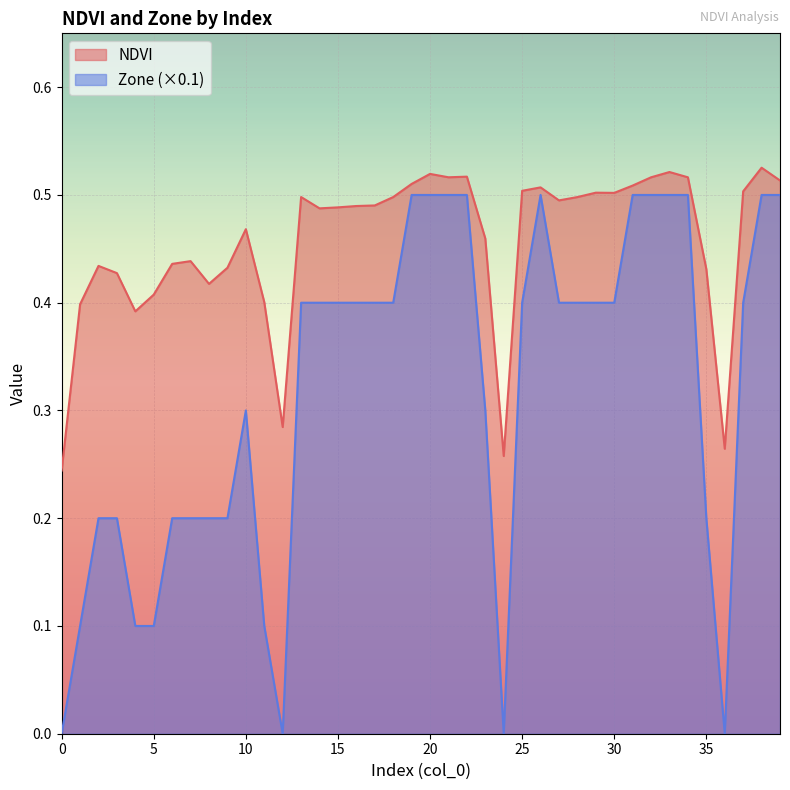

Reading left to right, transcribe all the data shown in this chart.

NDVI: 0=0.2	1=0.4	2=0.4	3=0.4	4=0.4	5=0.4	6=0.4	7=0.4	8=0.4	9=0.4	10=0.5	11=0.4	12=0.3	13=0.5	14=0.5	15=0.5	16=0.5	17=0.5	18=0.5	19=0.5	20=0.5	21=0.5	22=0.5	23=0.5	24=0.3	25=0.5	26=0.5	27=0.5	28=0.5	29=0.5	30=0.5	31=0.5	32=0.5	33=0.5	34=0.5	35=0.4	36=0.3	37=0.5	38=0.5	39=0.5
Zone: 0=0.0	1=0.1	2=0.2	3=0.2	4=0.1	5=0.1	6=0.2	7=0.2	8=0.2	9=0.2	10=0.3	11=0.1	12=0.0	13=0.4	14=0.4	15=0.4	16=0.4	17=0.4	18=0.4	19=0.5	20=0.5	21=0.5	22=0.5	23=0.3	24=0.0	25=0.4	26=0.5	27=0.4	28=0.4	29=0.4	30=0.4	31=0.5	32=0.5	33=0.5	34=0.5	35=0.2	36=0.0	37=0.4	38=0.5	39=0.5